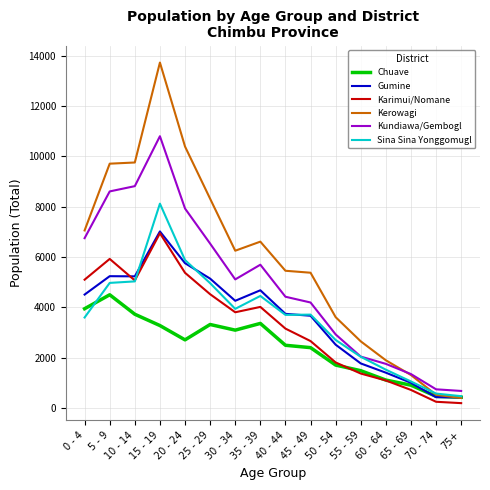

Which category has the highest value in the Karimui/Nomane series?

15 - 19